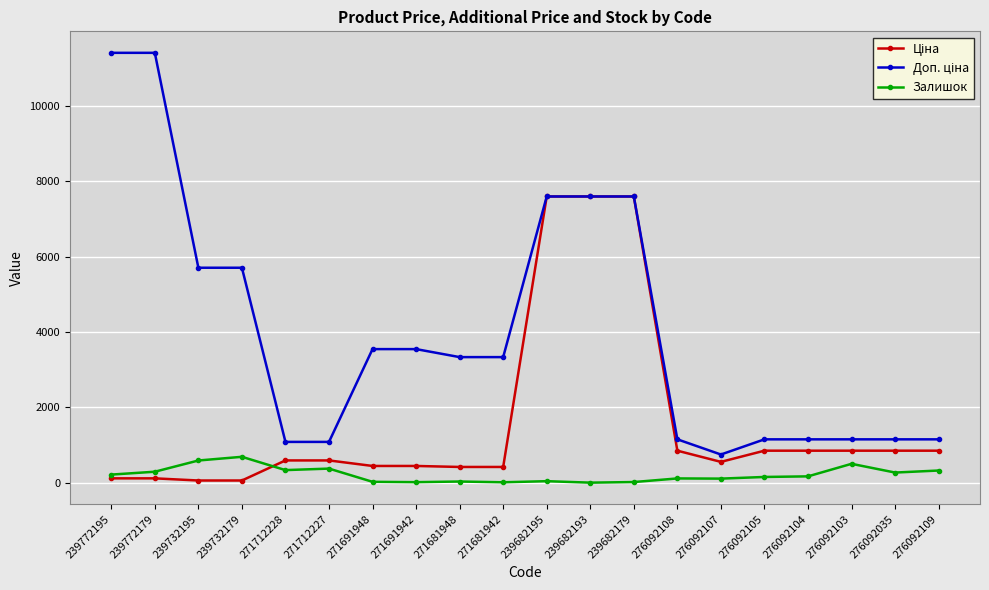

The value of Залишок at 239772179 is 290.0. True or false?

True